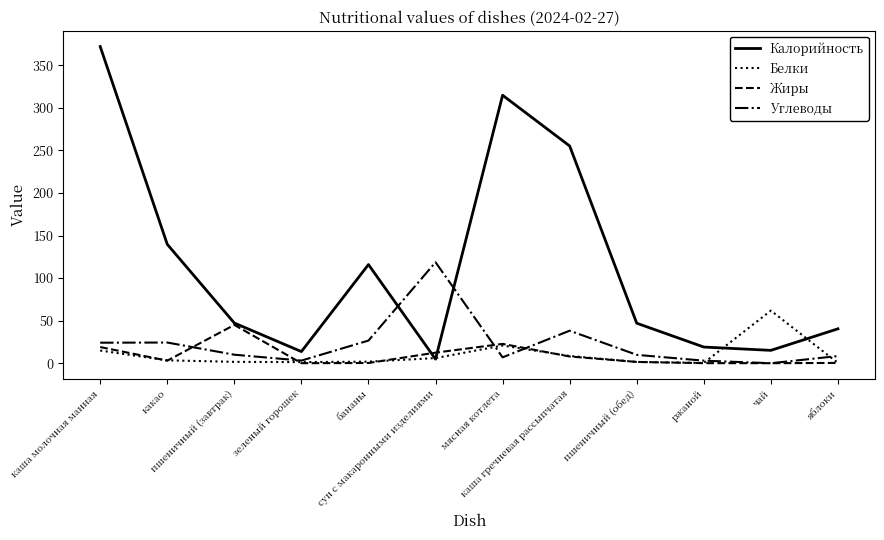

At which category does Жиры reach its first local valley?

какао